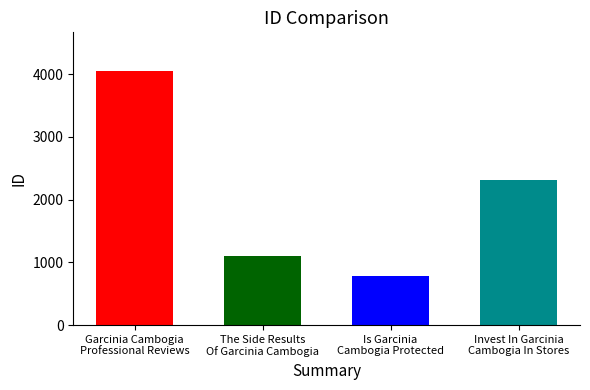

How many bars are there in total?

4